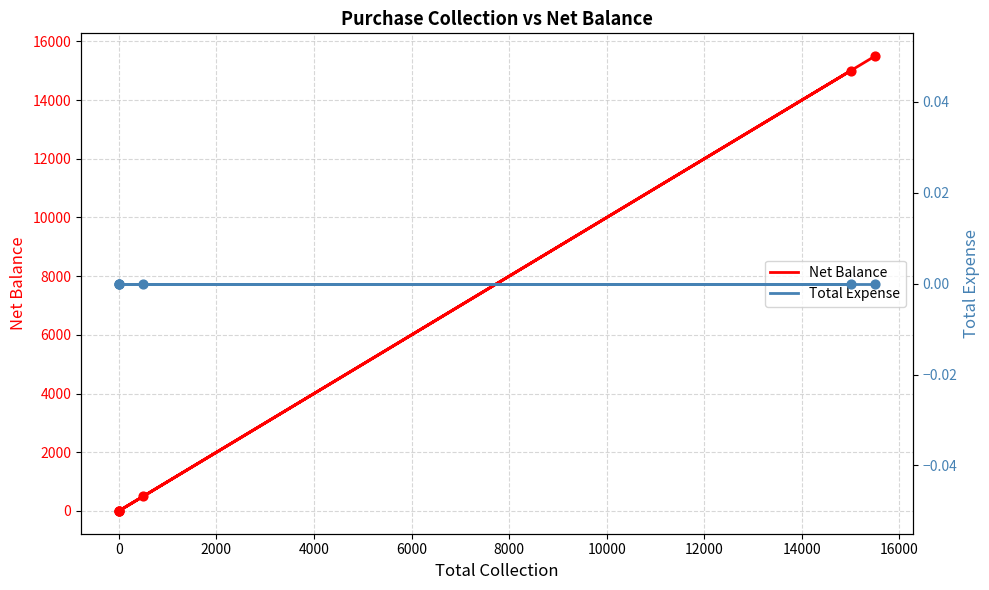

Which series has the largest Y range (max minus min)?

Net Balance